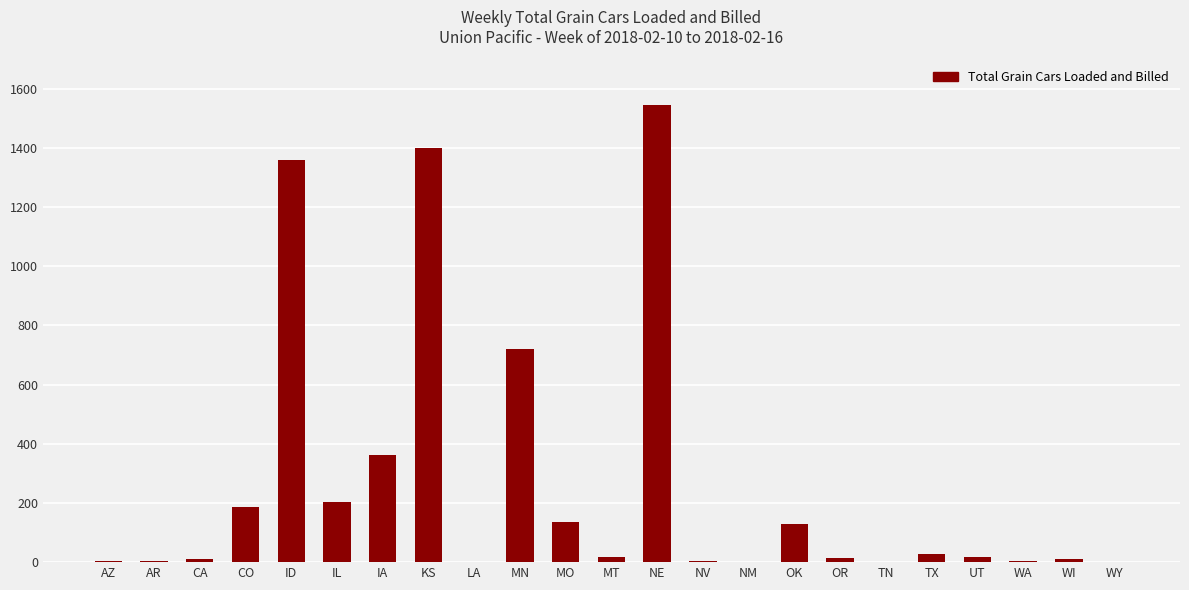

What is the approximate value at ID?

1358